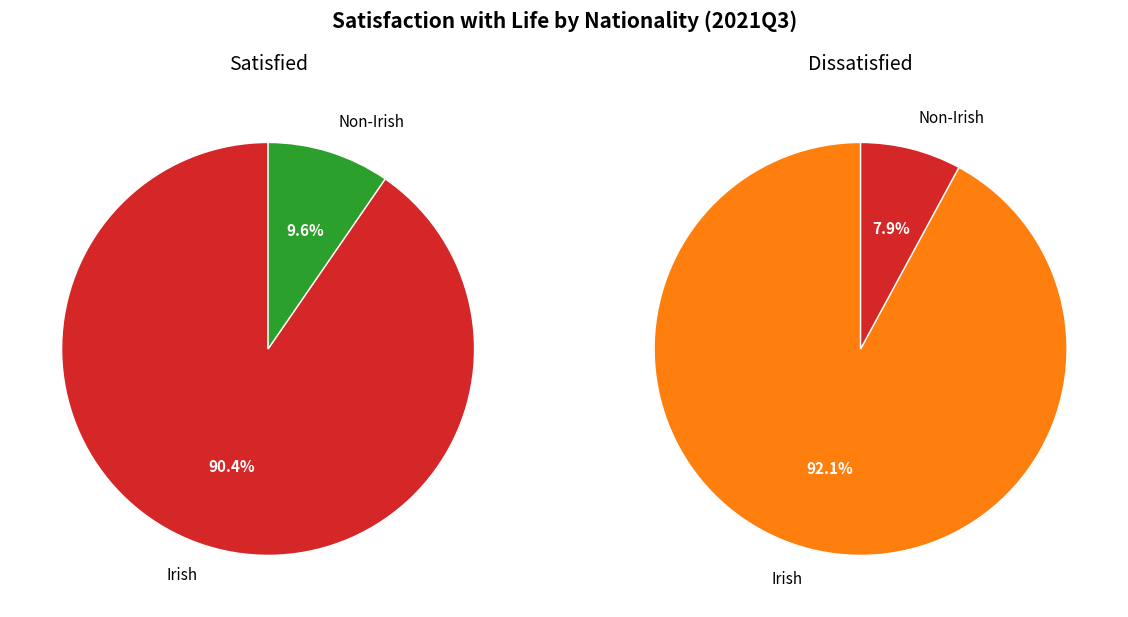

Rank the series by their maximum value, from lowest to highest.

Satisfied, Dissatisfied